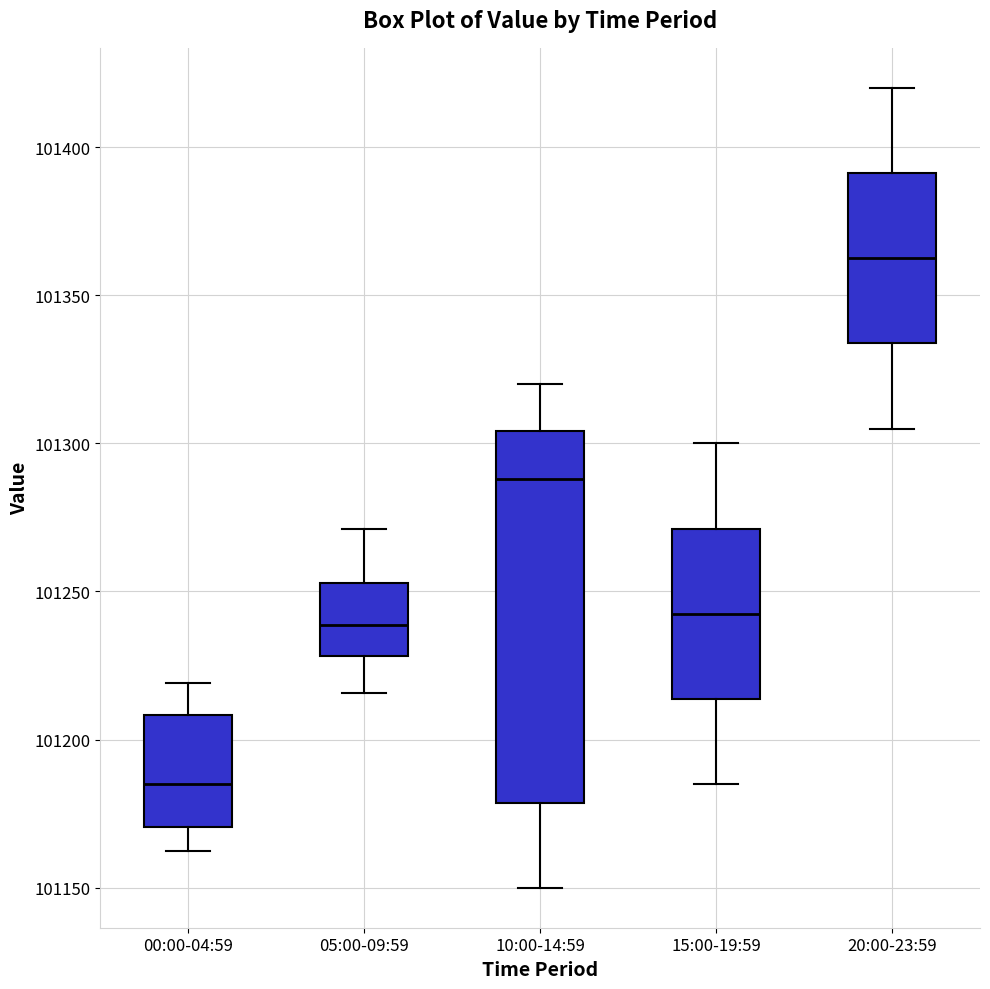

Where is the lower edge of the box for 15:00-19:59 on the y-axis? The values are not printed on the chart, so give them approximately, as read against the axis.

101215